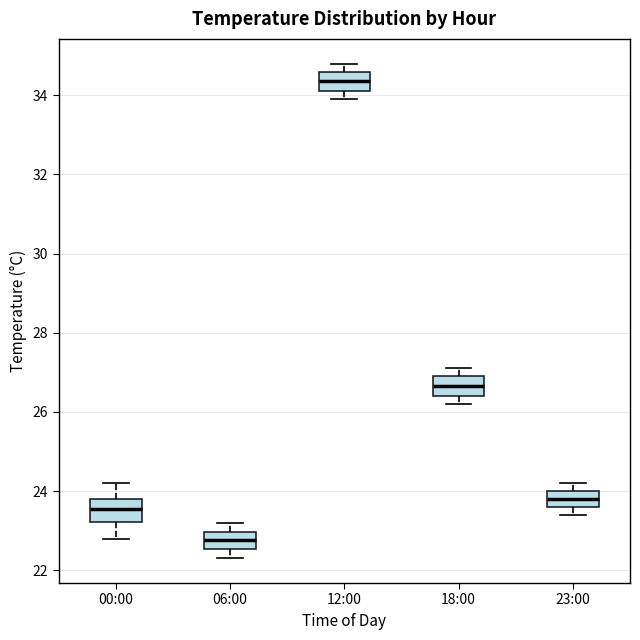

Which box's median line is the lowest?

06:00